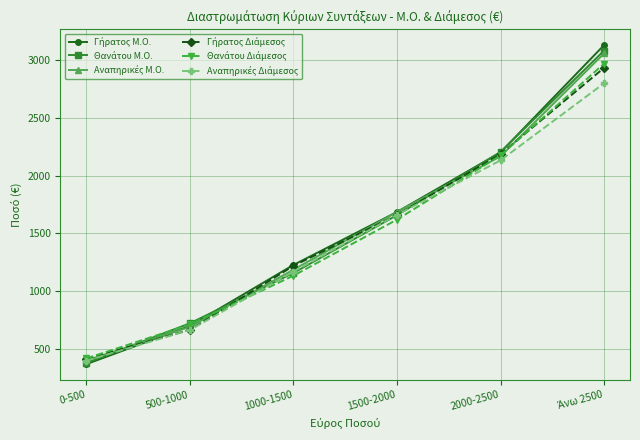

At how many categories does at least one series exceed 577?

5